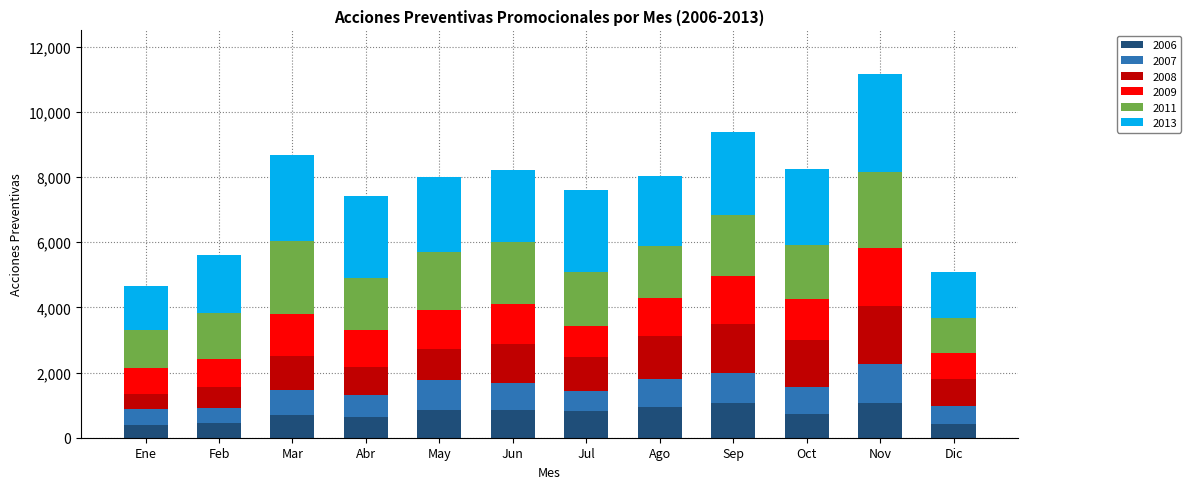

What is the difference between the maximum and minimum values in the 2006 series?

683